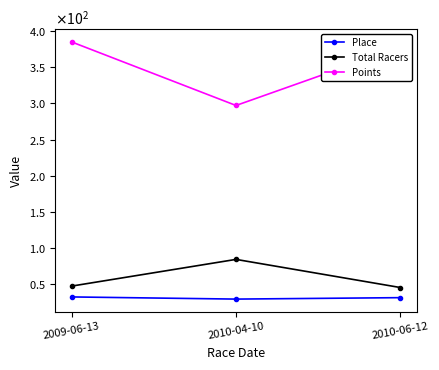

Where is Points nearest to the value 341?

2010-06-12